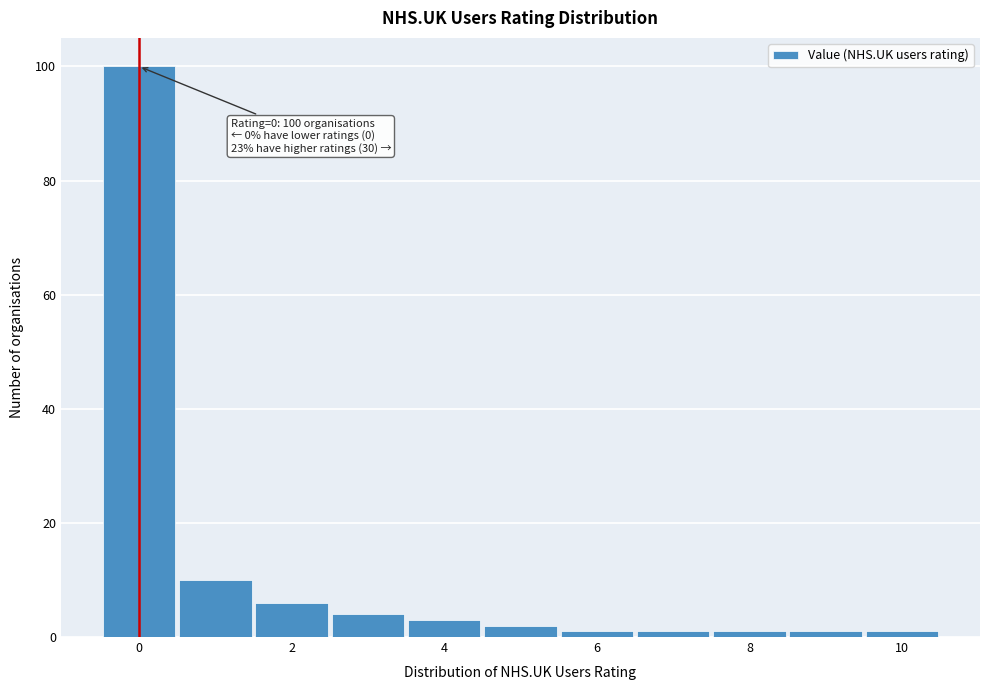

Which range on the x-axis has the tallest bar?

-0.5 to 0.5